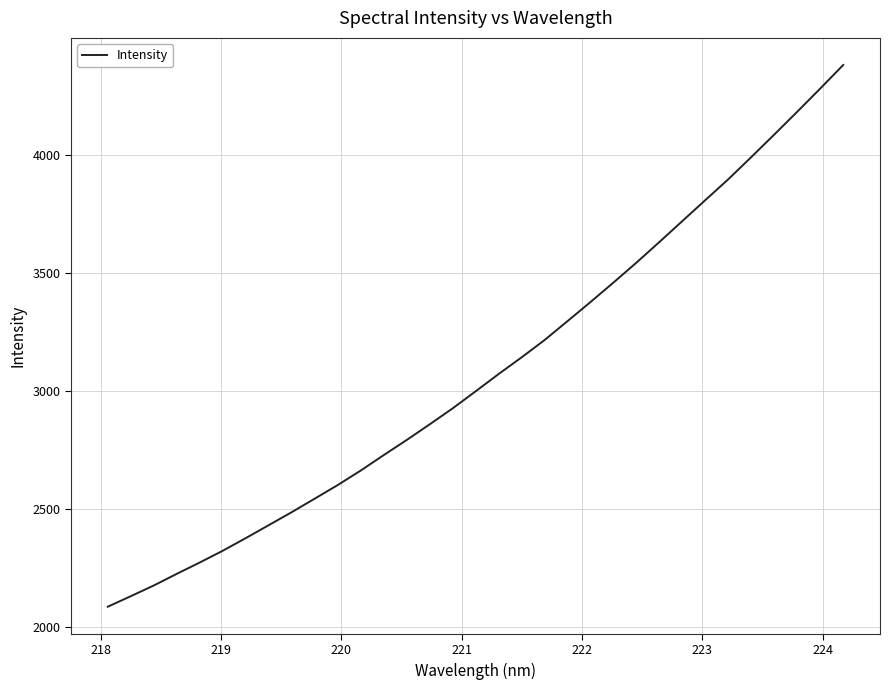

Reading left to right, what are all the values shown in this chart?

2084.4	2129.0	2174.4	2223.9	2272.1	2322.0	2375.6	2430.7	2485.9	2543.2	2600.9	2662.6	2728.0	2792.2	2858.7	2926.5	2998.9	3072.3	3143.1	3216.6	3297.0	3378.0	3460.8	3545.3	3633.0	3721.9	3810.8	3899.3	3993.4	4088.8	4185.6	4283.8	4383.7